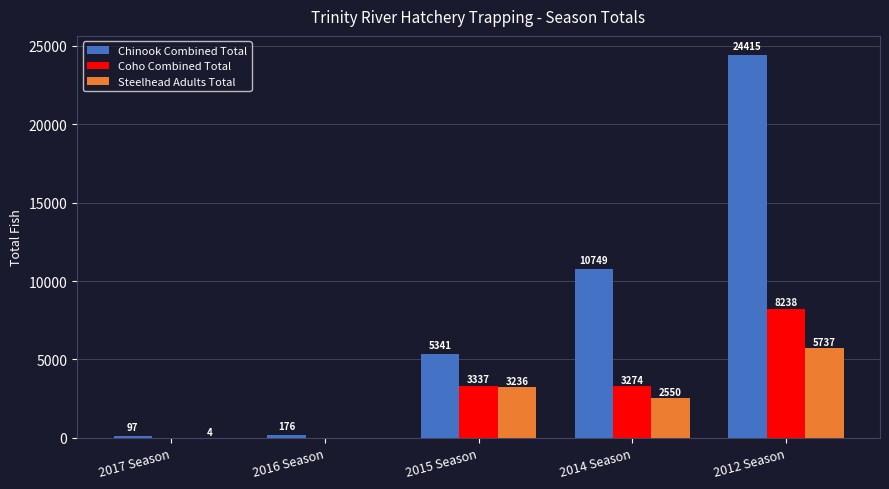

Where is Coho Combined Total nearest to the value 4119?

2015 Season